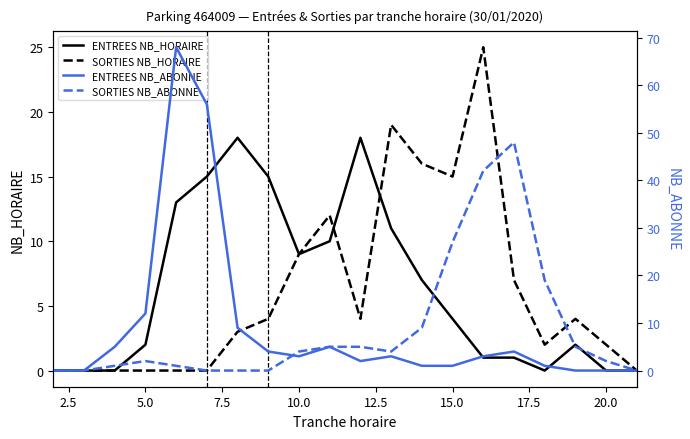

The value of SORTIES NB_HORAIRE at 20.0 is 2. True or false?

True